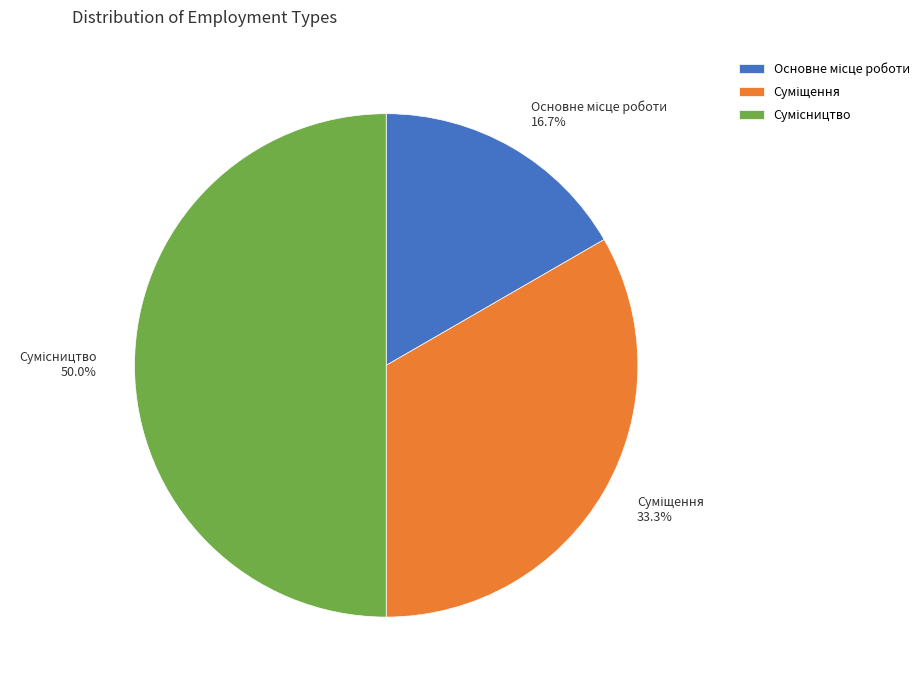

What percentage is the Сумісництво slice, to the nearest percent?

50%